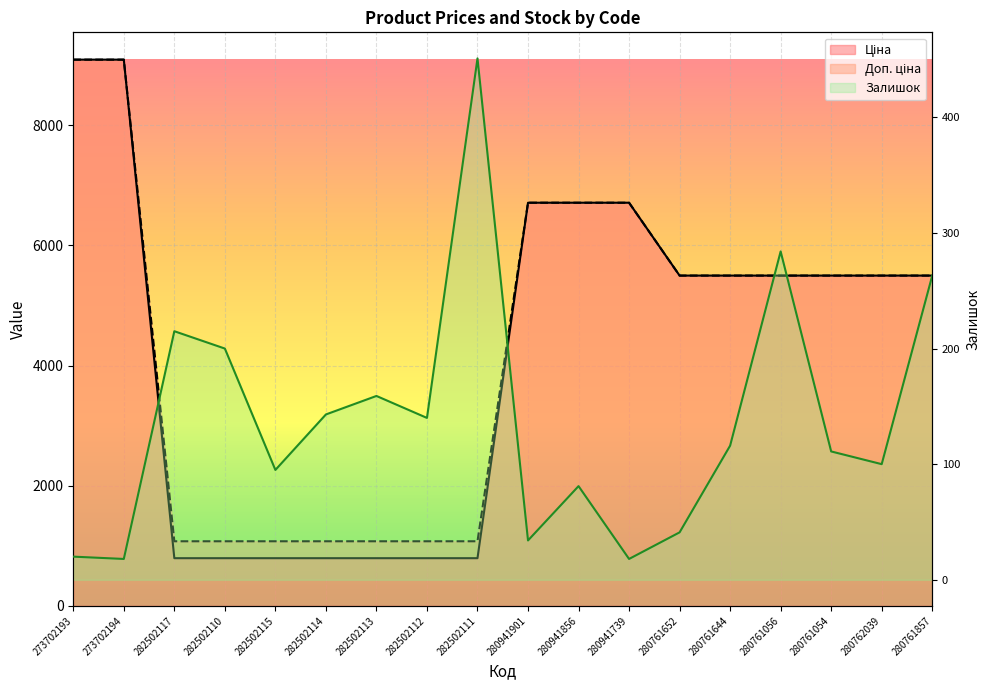

What is the difference between the second highest and minimum values in the Доп. ціна series?

8017.4